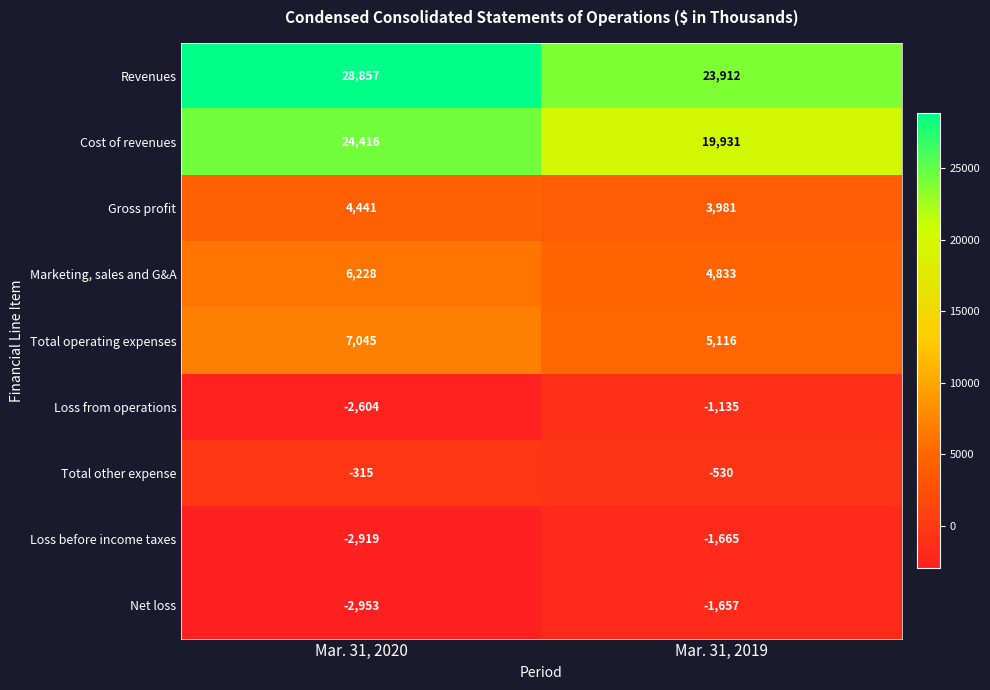

How many series are shown in this chart?

9